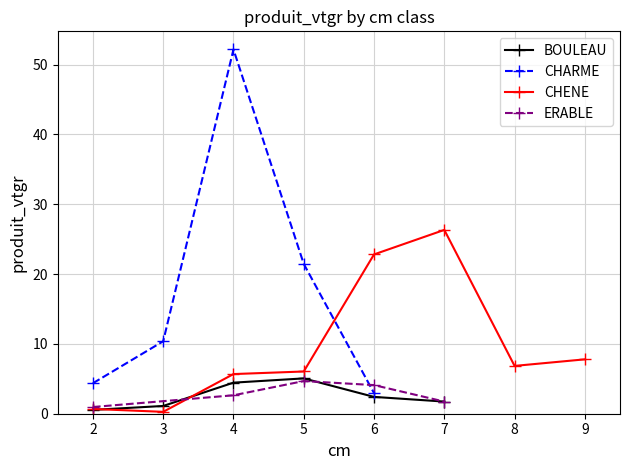

Where is ERABLE nearest to the value 2?

7